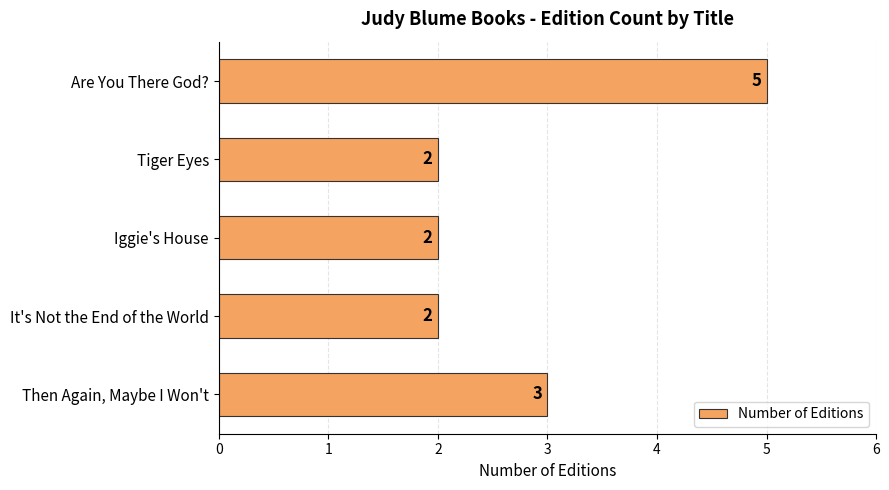

What is the sum of all values?

14